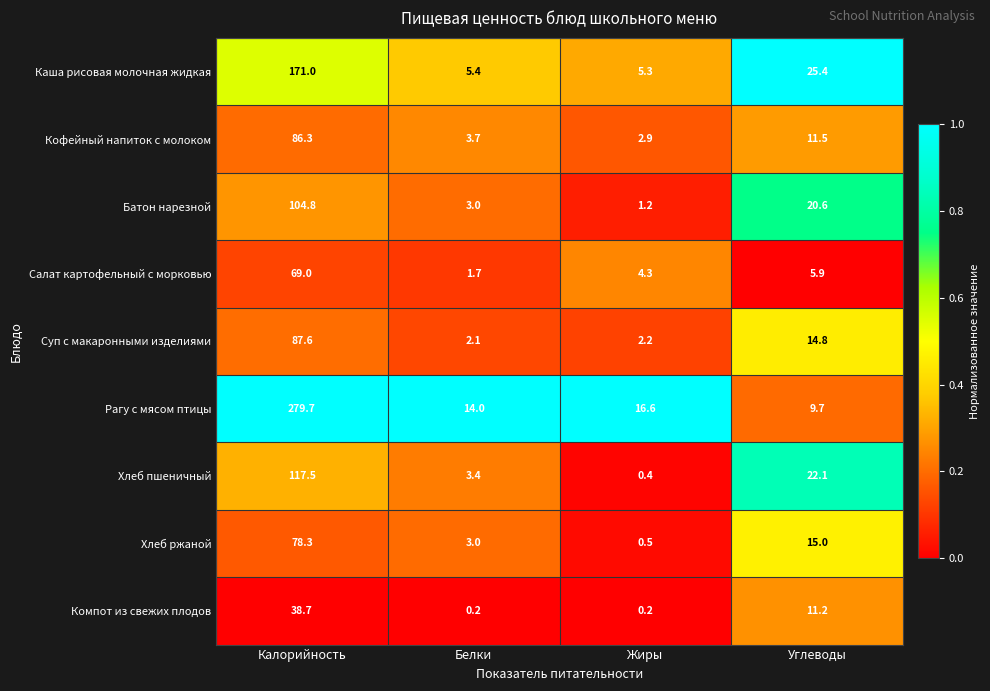

Is it true that Компот из свежих плодов equals 11.2 at Углеводы?

True